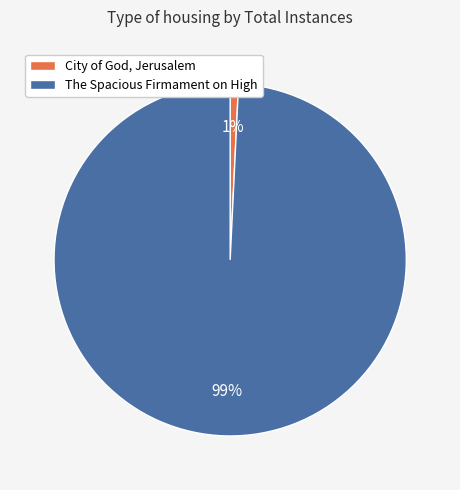

What percentage is the City of God, Jerusalem slice, to the nearest percent?

1%